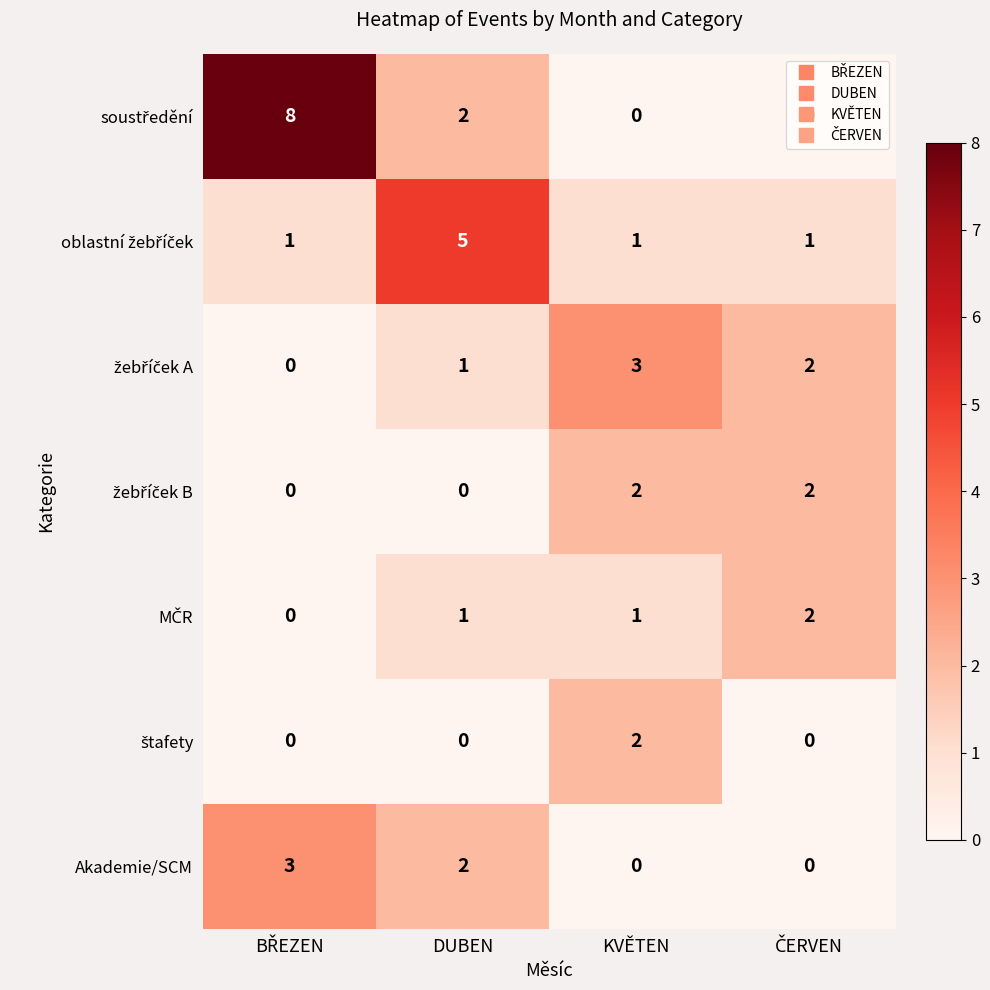

What is the difference between the highest and lowest values at KVĚTEN?

3